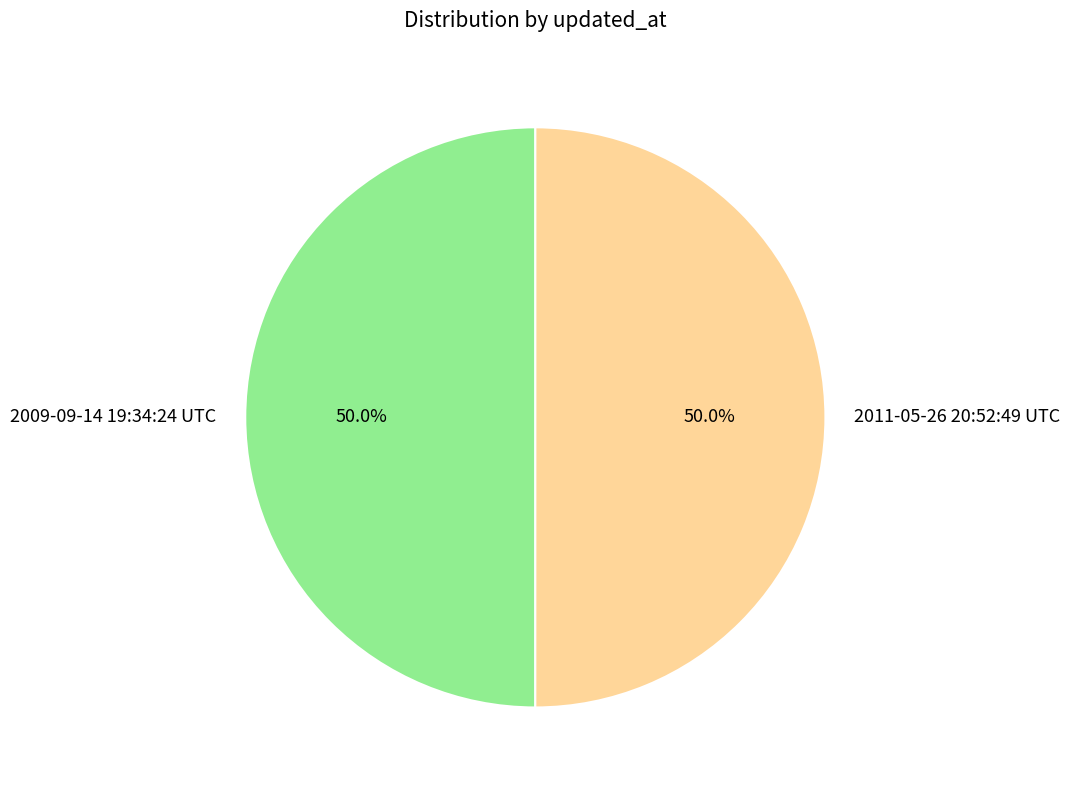

To the nearest percent, what is the average slice percentage?

50%